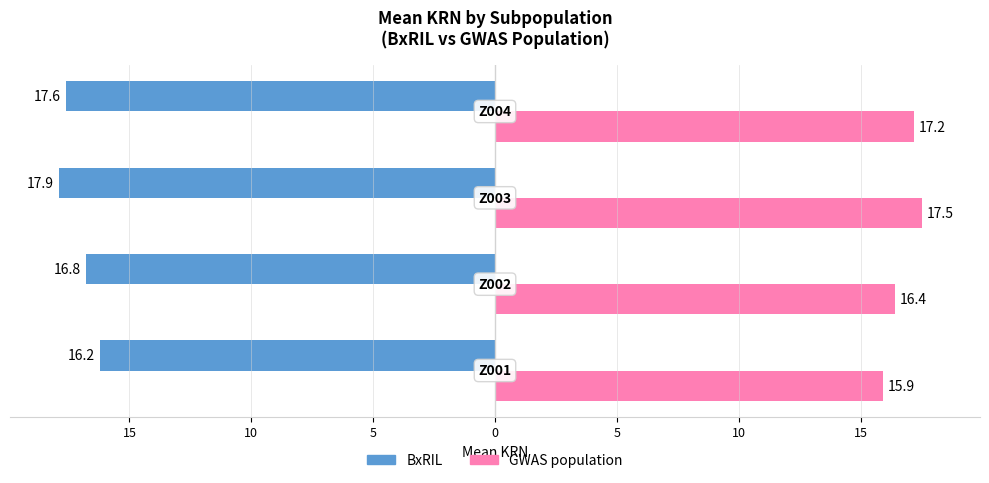

What is the value of the GWAS population bar at the 1st from the left?

15.9